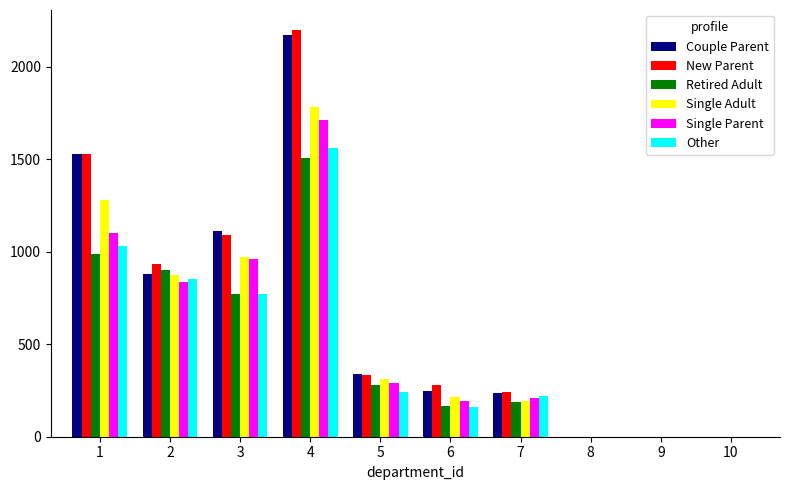

Which series changed the most between 3 and 6?

Couple Parent